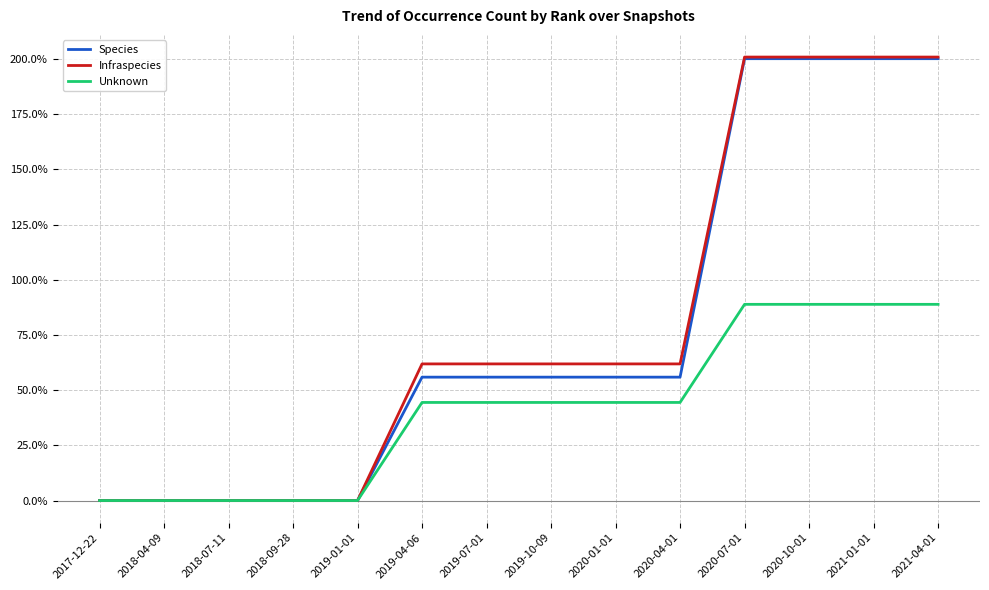

What is the greatest value displayed?

200.9